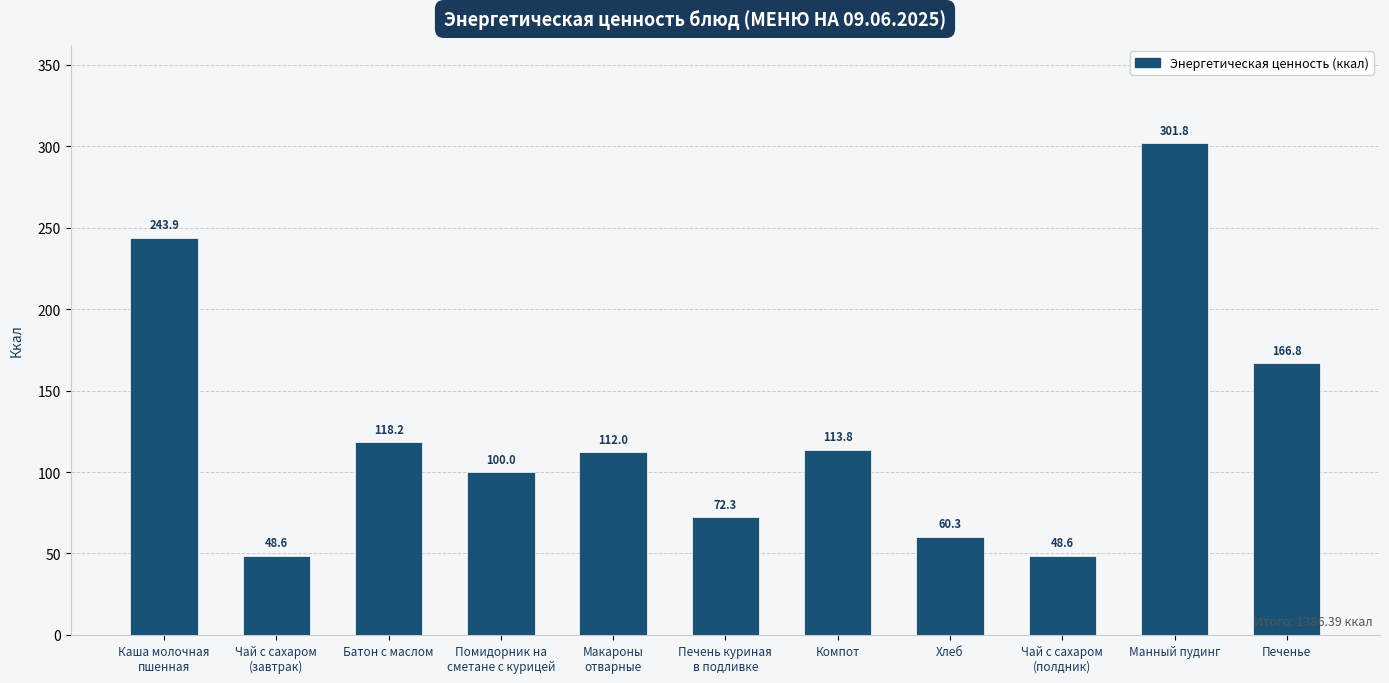

What position from the left is Чай с сахаром
(полдник)?

9